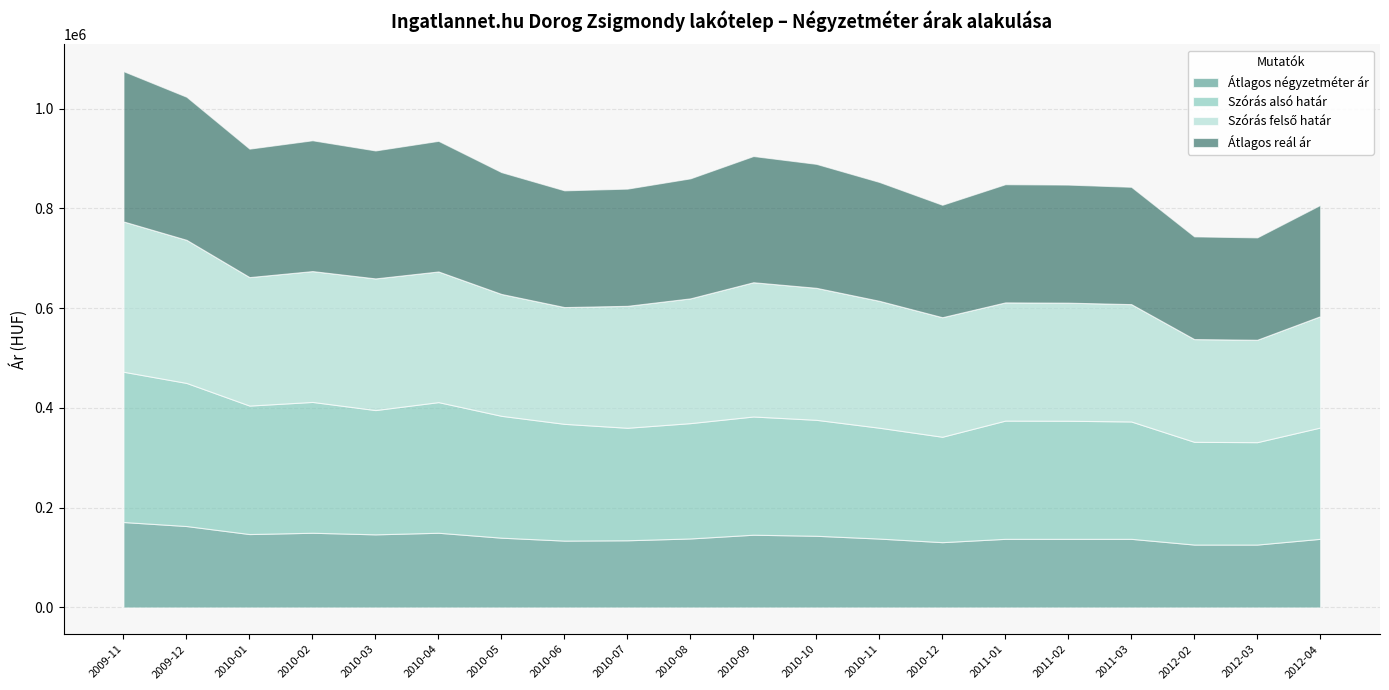

Where does the Átlagos négyzetméter ár series first go above 138243?

2009-11